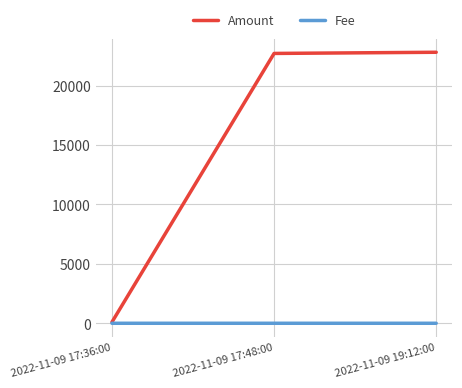

Read the Amount value at 2022-11-09 19:12:00.

22816.0